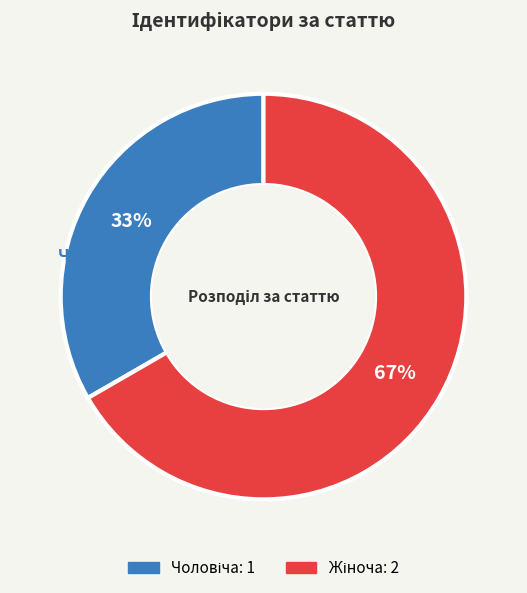

To the nearest percent, what is the average slice percentage?

50%